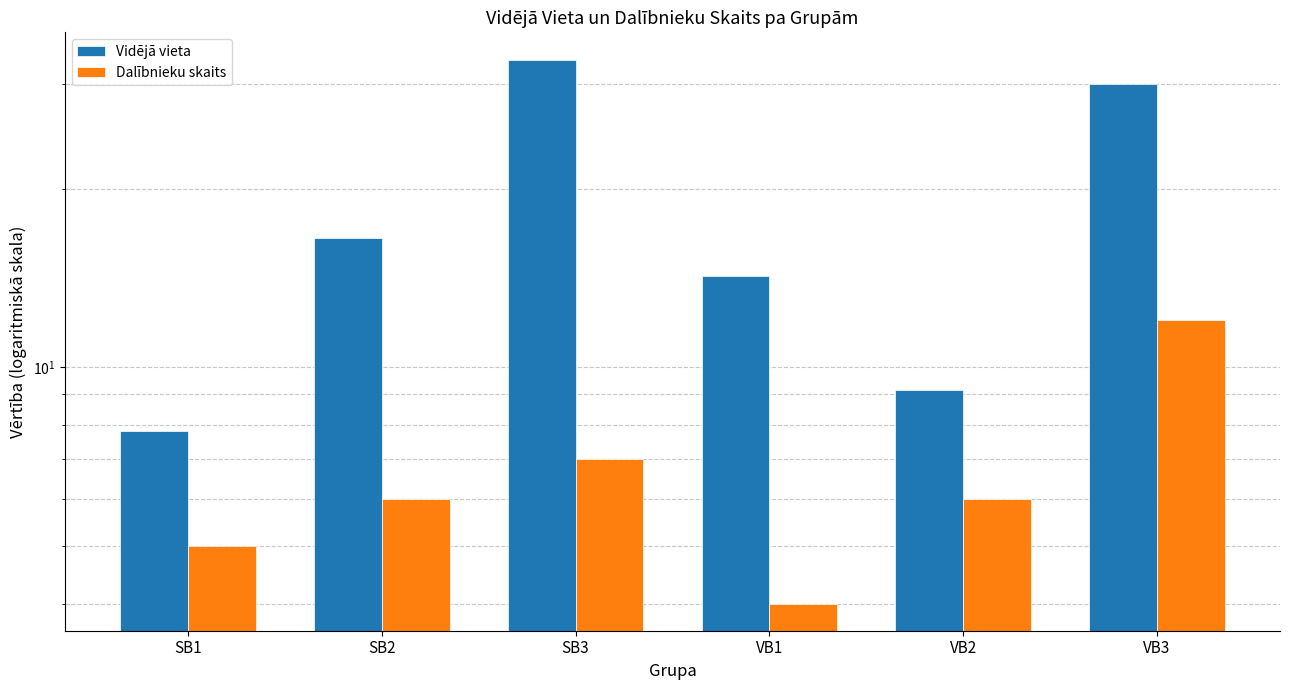

Does the chart contain any negative values?

No